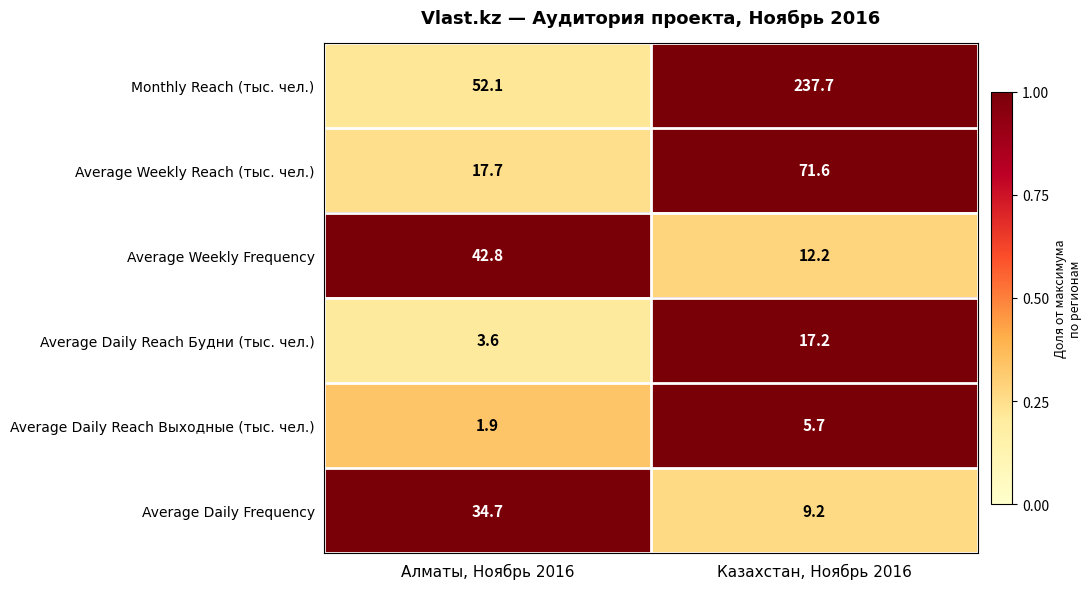

At Казахстан, Ноябрь 2016, list the series in order from largest to smallest.

Monthly Reach (тыс. чел.), Average Weekly Reach (тыс. чел.), Average Daily Reach Будни (тыс. чел.), Average Weekly Frequency, Average Daily Frequency, Average Daily Reach Выходные (тыс. чел.)